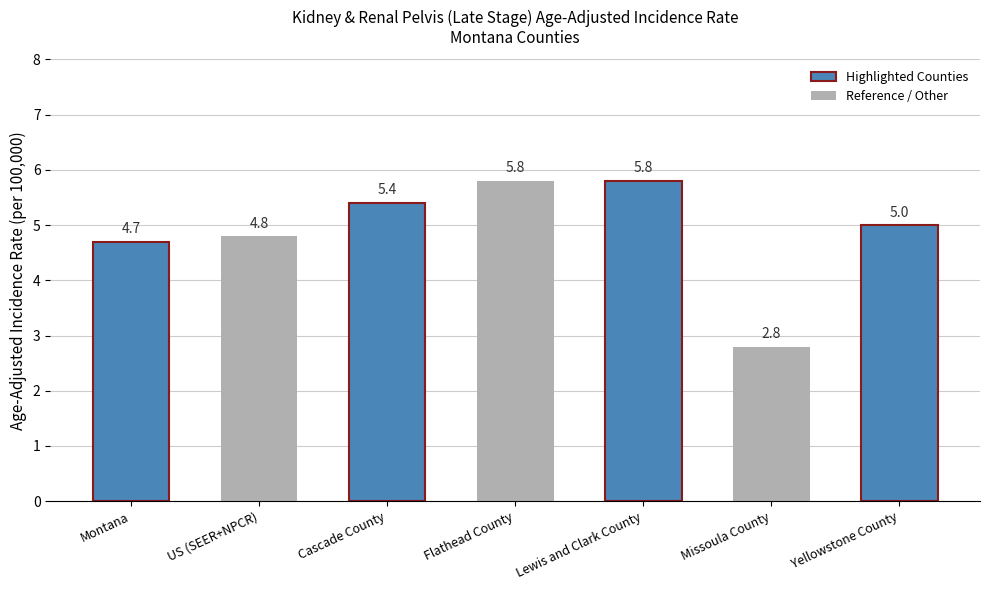

What is the smallest value displayed?

2.8